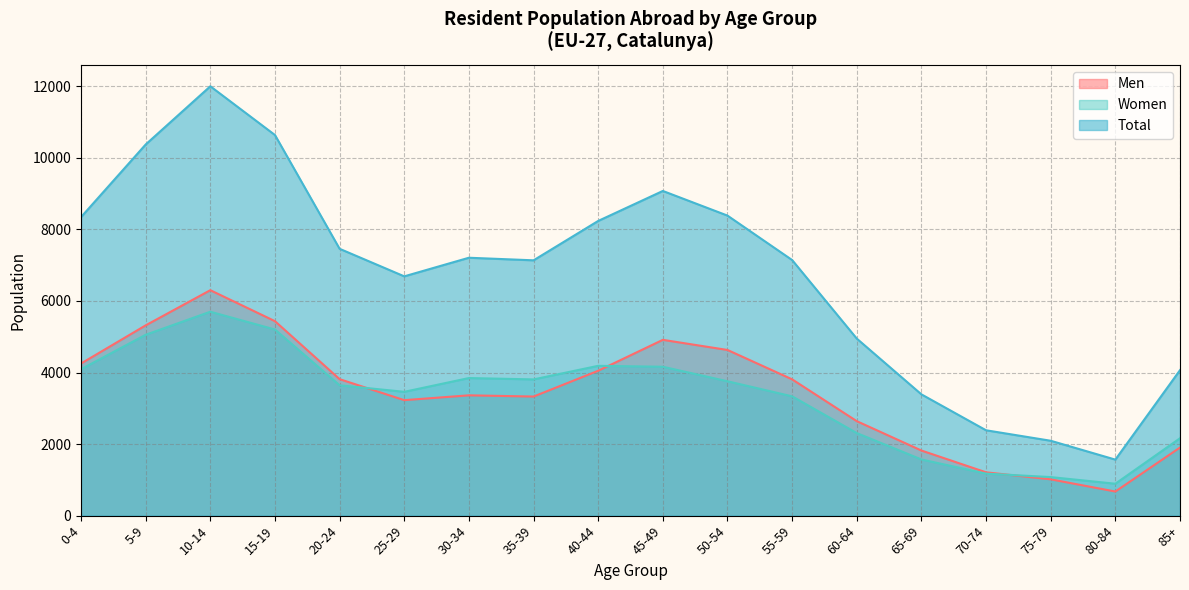

Reading right to left, extract all data points from this chart.

Men: 85+=1904	80-84=674	75-79=1015	70-74=1211	65-69=1820	60-64=2641	55-59=3810	50-54=4631	45-49=4914	40-44=4050	35-39=3329	30-34=3363	25-29=3228	20-24=3815	15-19=5436	10-14=6302	5-9=5319	0-4=4252
Women: 85+=2163	80-84=892	75-79=1078	70-74=1175	65-69=1570	60-64=2308	55-59=3335	50-54=3756	45-49=4162	40-44=4188	35-39=3808	30-34=3846	25-29=3461	20-24=3644	15-19=5203	10-14=5700	5-9=5056	0-4=4093
Total: 85+=4067	80-84=1566	75-79=2093	70-74=2386	65-69=3390	60-64=4949	55-59=7145	50-54=8387	45-49=9076	40-44=8238	35-39=7137	30-34=7209	25-29=6689	20-24=7459	15-19=10639	10-14=12002	5-9=10375	0-4=8345